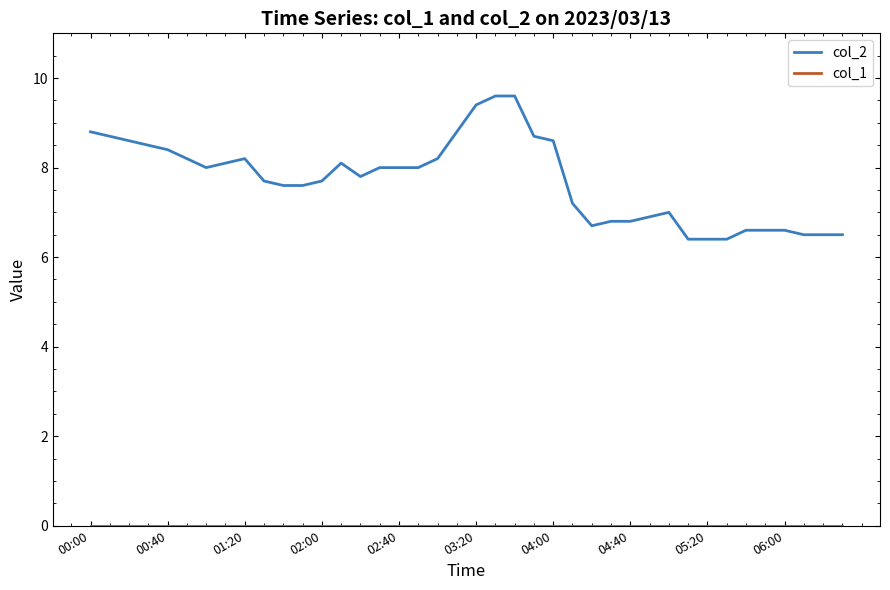

What is the greatest value displayed?

9.6